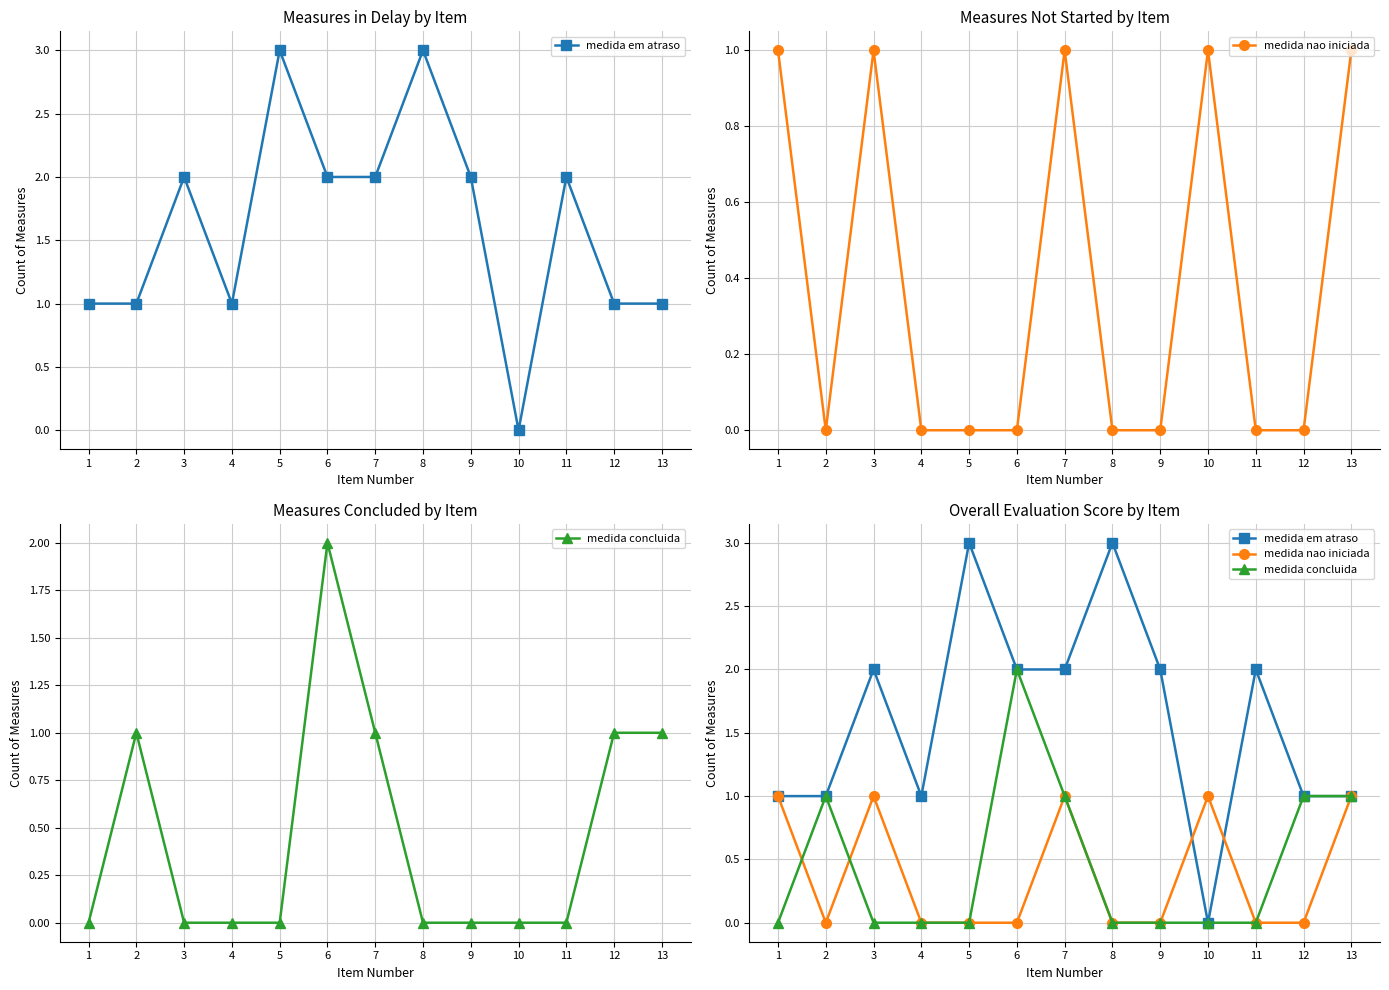

How many data points in medida em atraso are above 2?

2